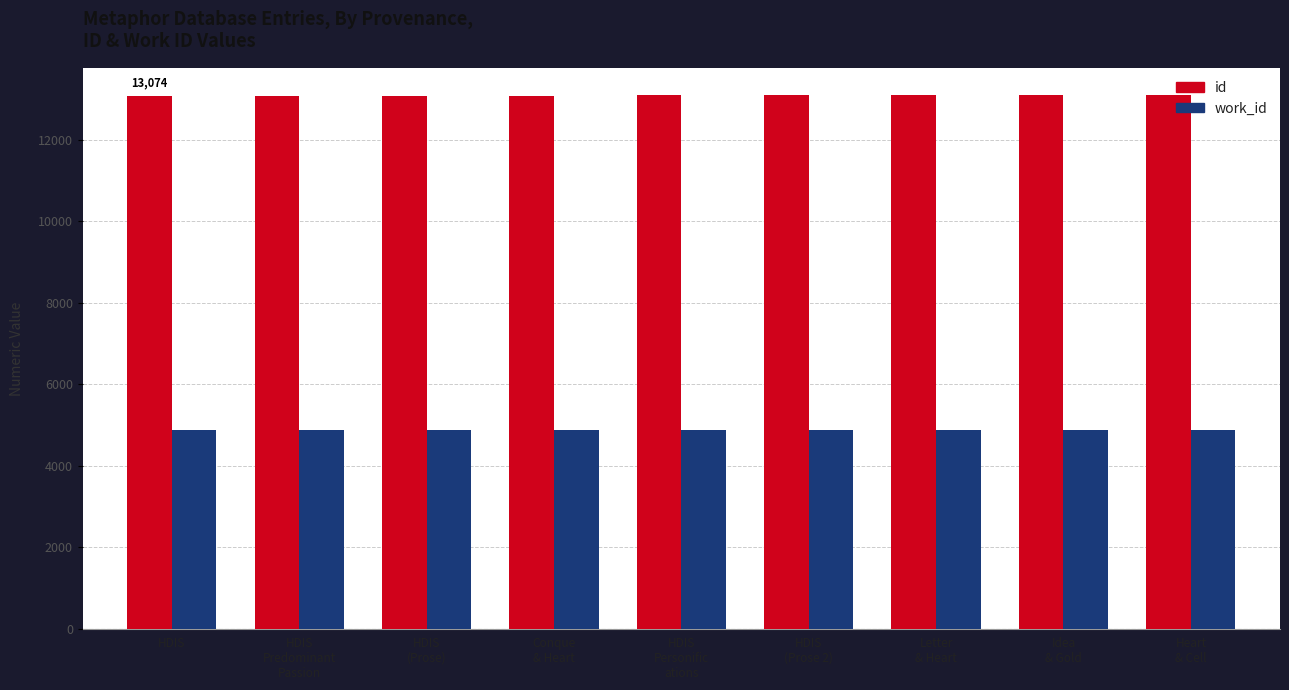

What is the maximum value shown in the chart?

13114